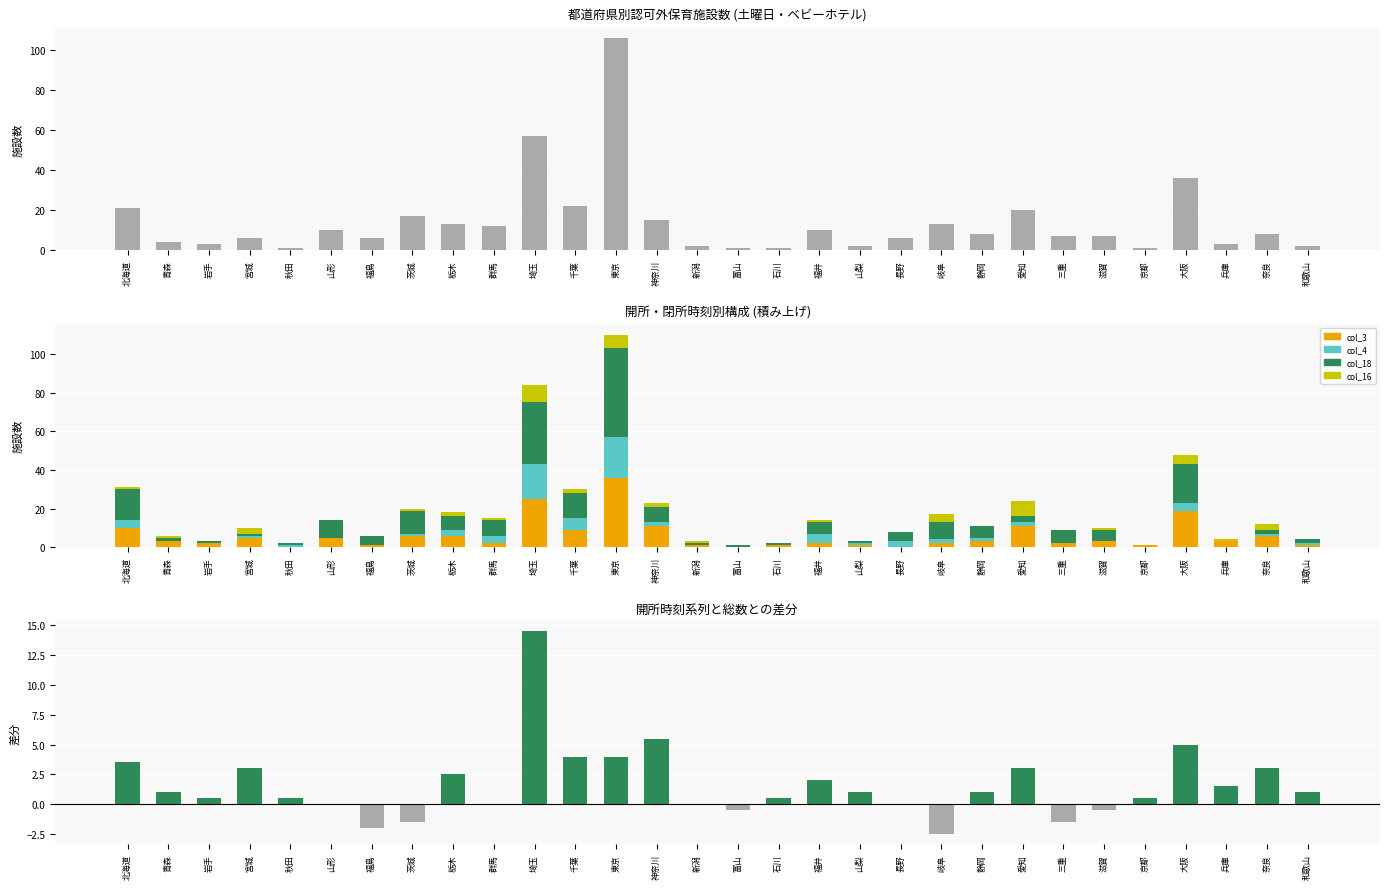

What is the total value across all series at 静岡?

20.0